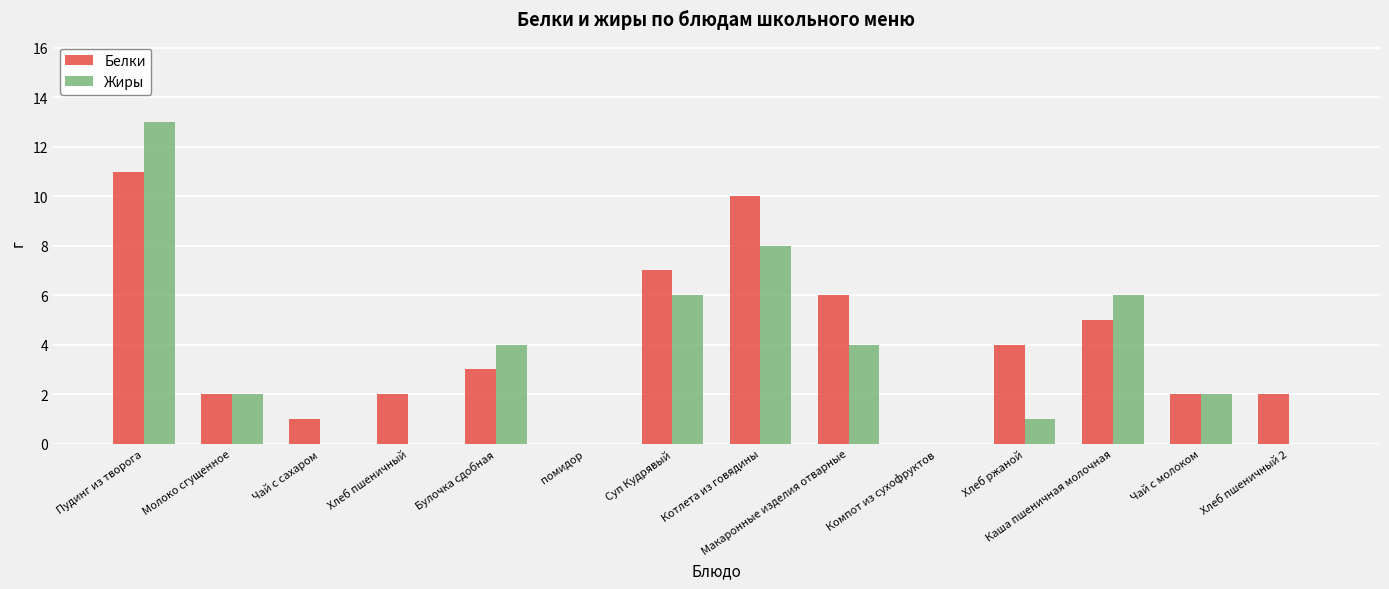

Is it true that Белки equals 2 at Молоко сгущенное?

True